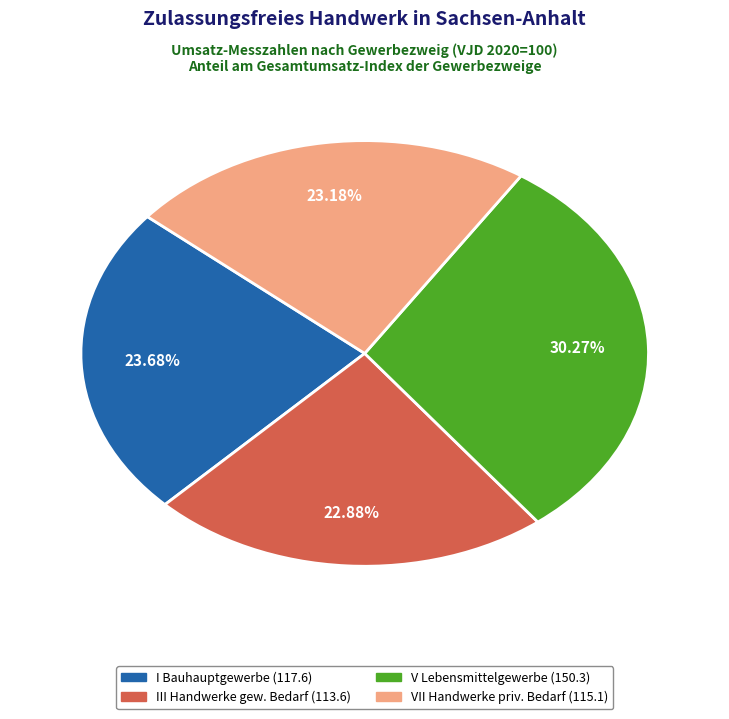

Is there any slice that represents more than half of the pie?

No